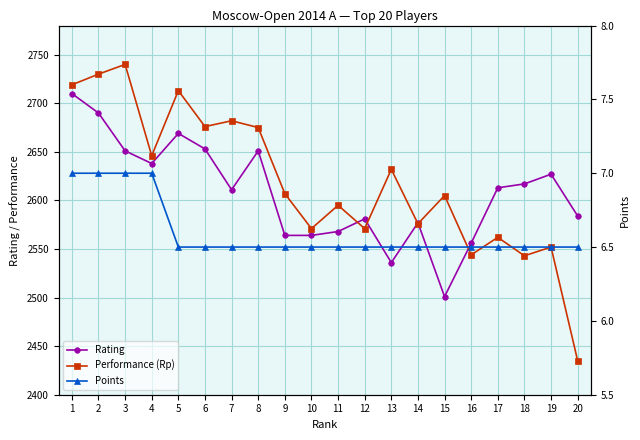

True or false: Rating and Performance (Rp) cross at least once.

True